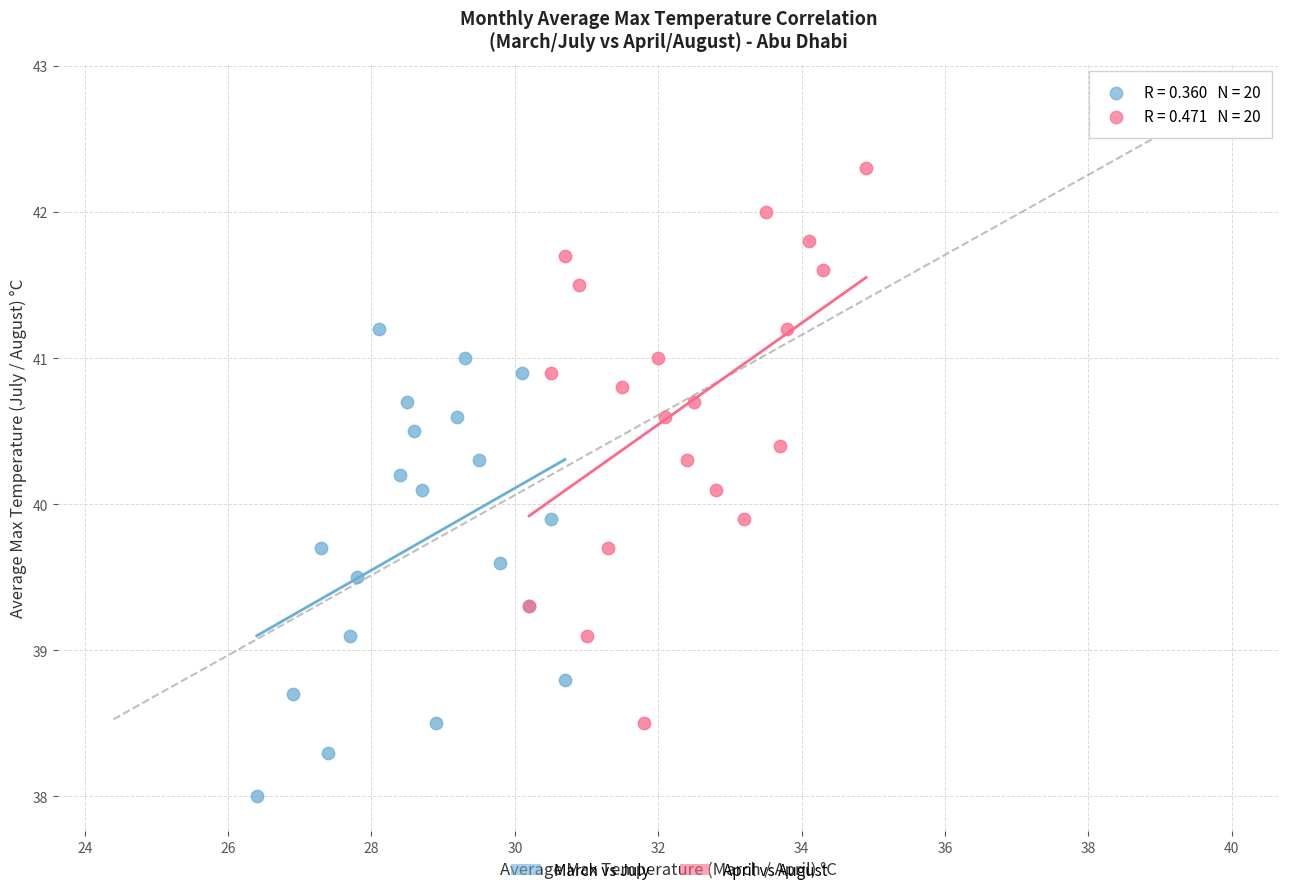

Which series contains the highest Y value?

April vs August